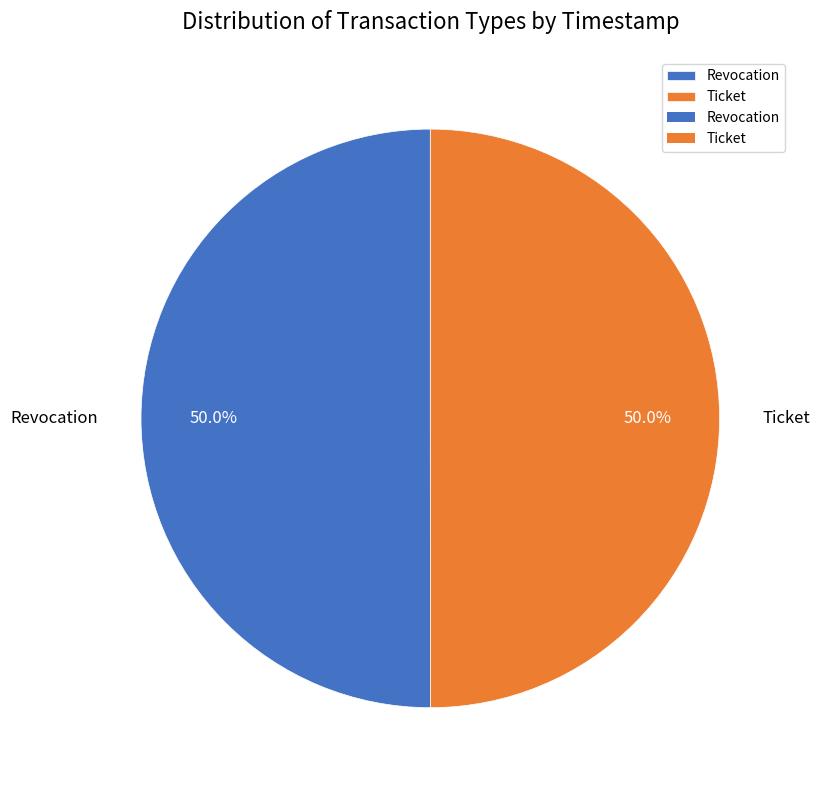

Approximately how many times larger is the value at Revocation compared to Ticket?

1.0